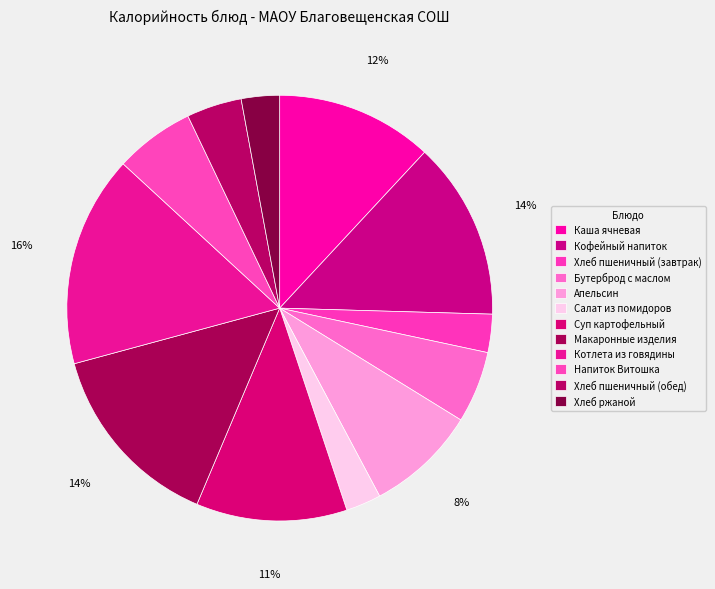

How many slices are in this pie chart?

12